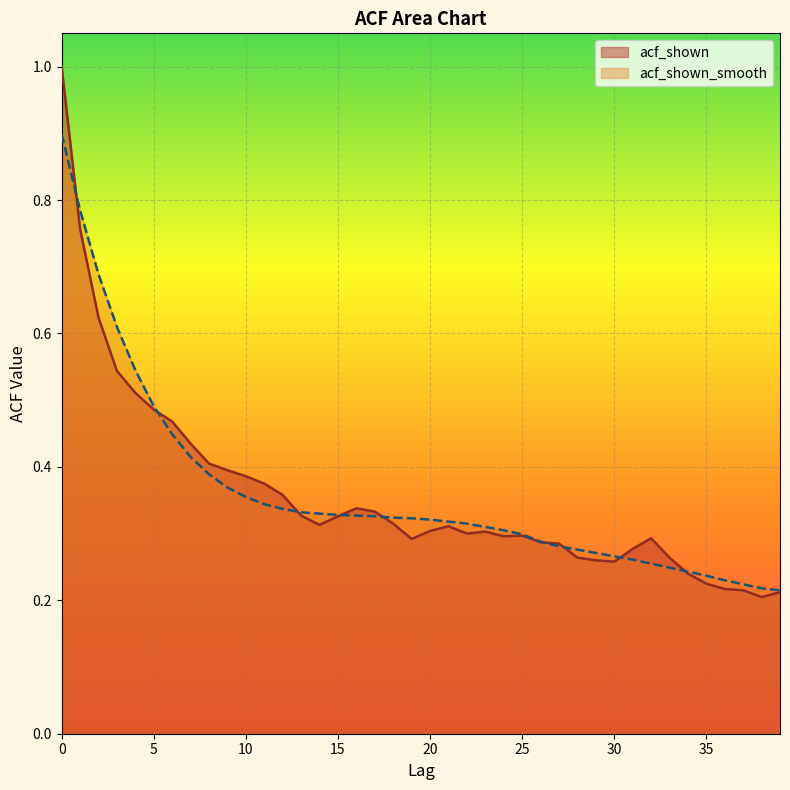

Where is acf_shown nearest to the value 0?

38